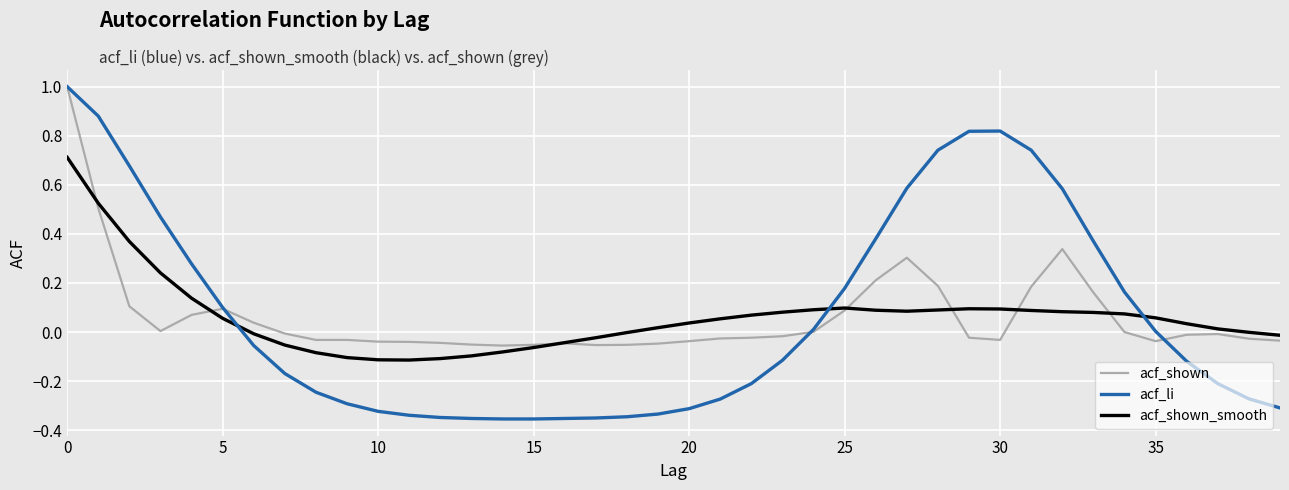

How many intersections are there between acf_shown and acf_shown_smooth?

7